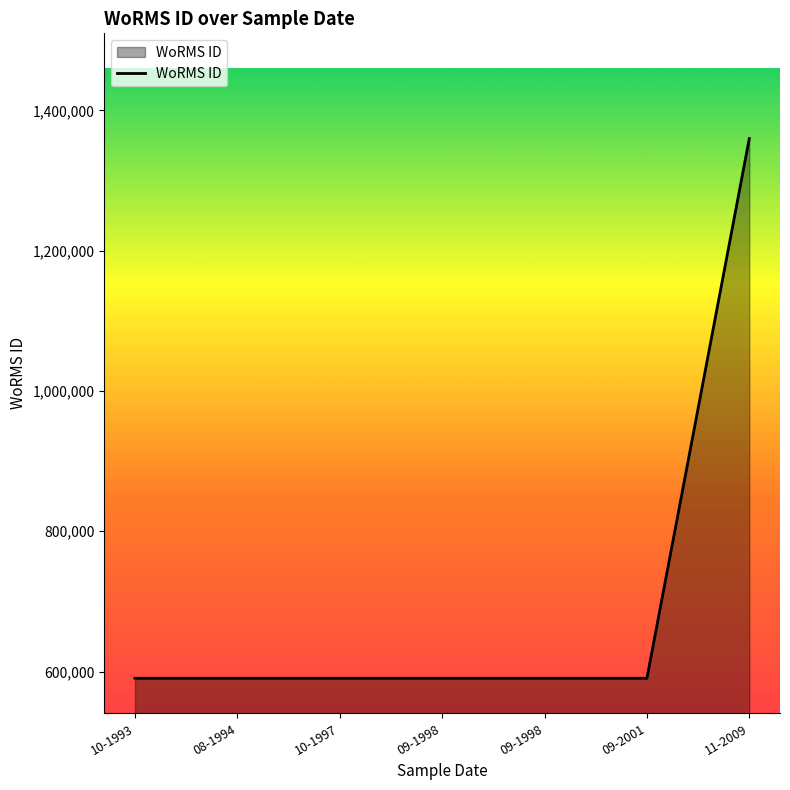

Does the chart have visible grid lines?

No